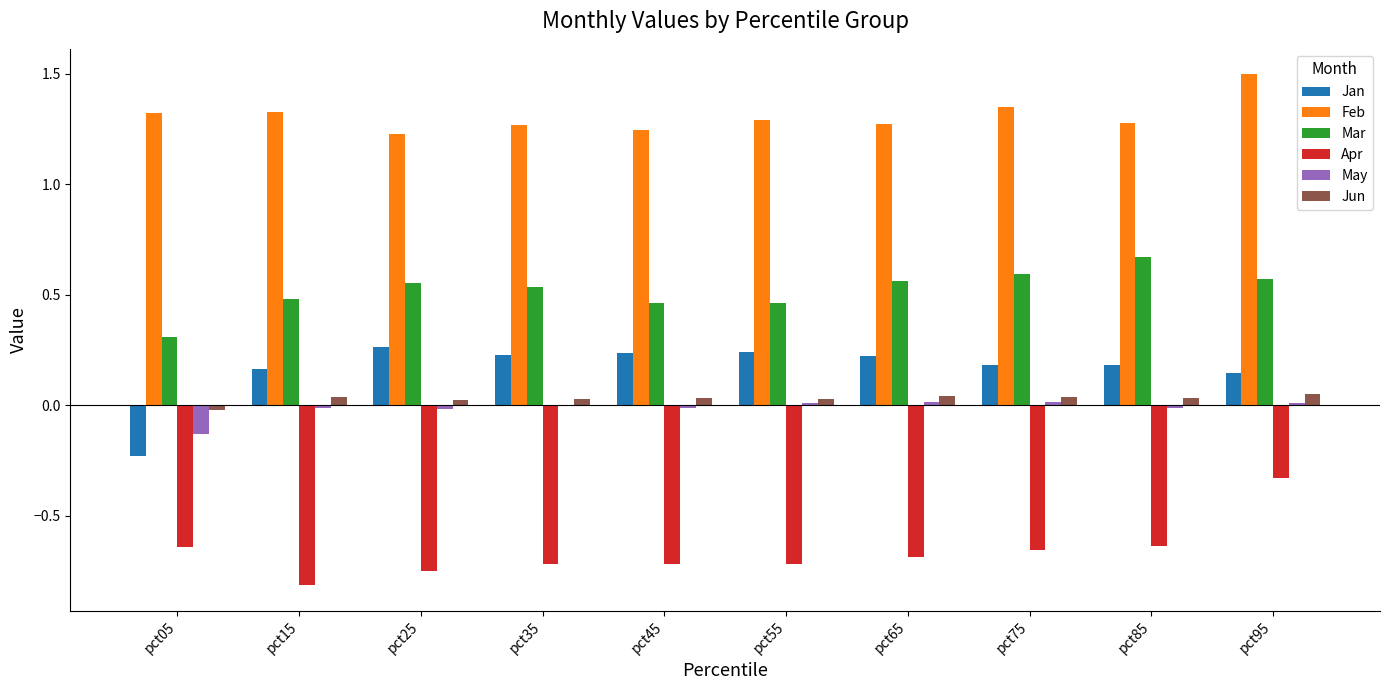

Between pct85 and pct95, which series saw the biggest shift?

Apr